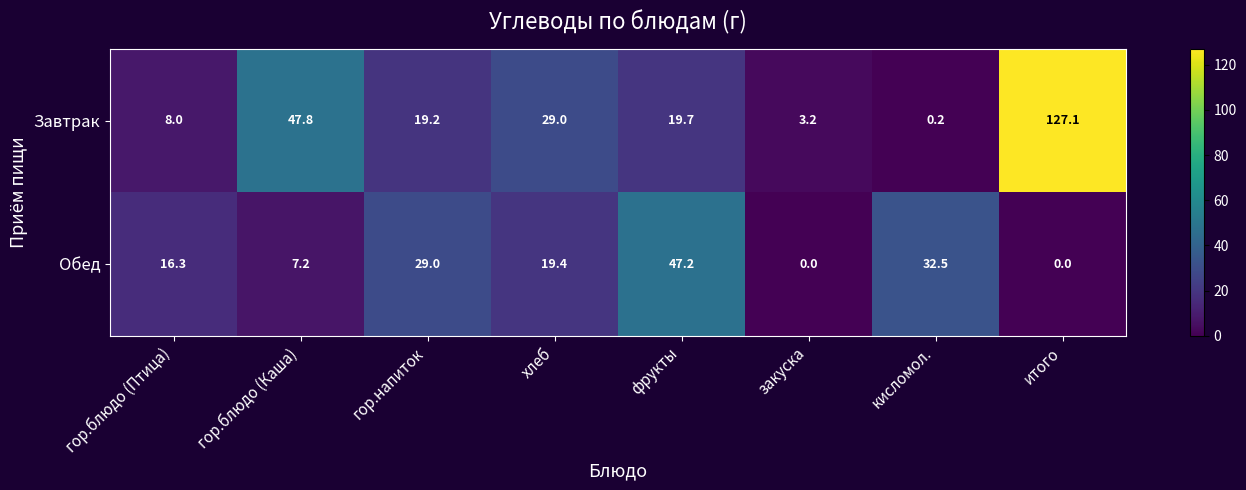

Which label corresponds to the largest value in the chart?

итого